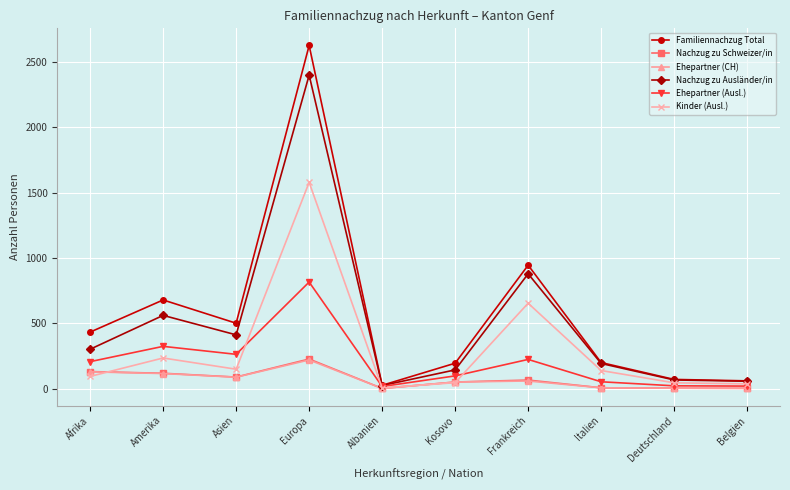

In Nachzug zu Schweizer/in, how many points are higher than both neighbors (excluding endpoints)?

2